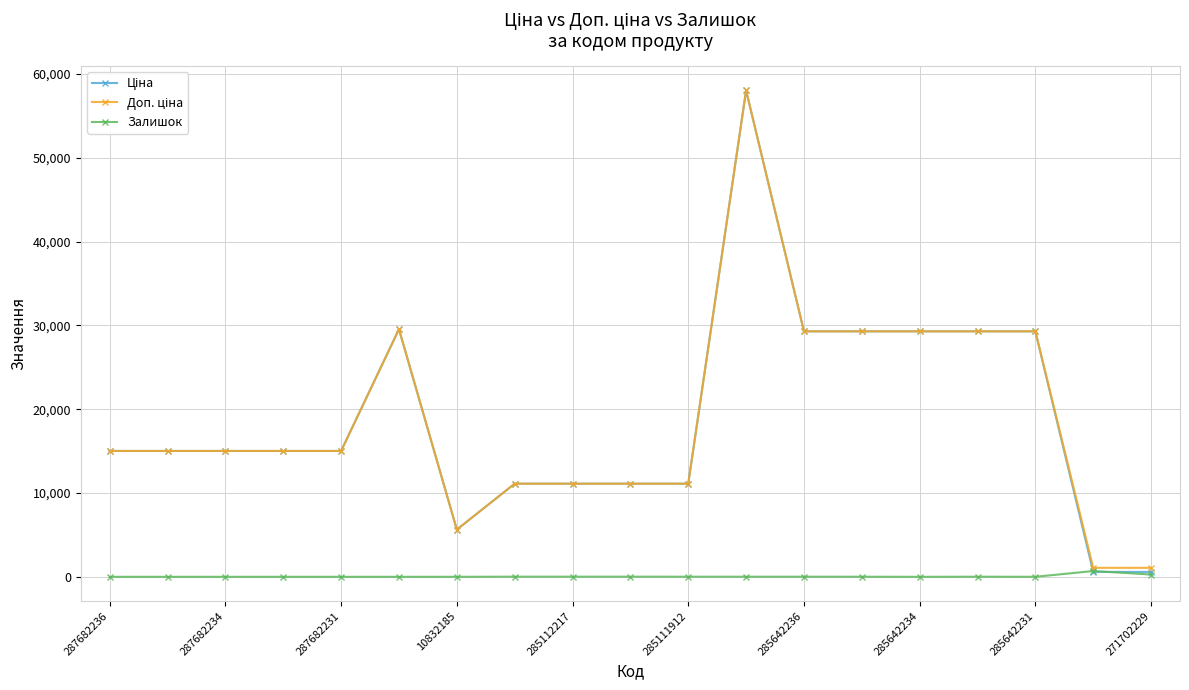

What is the greatest value displayed?

58037.0